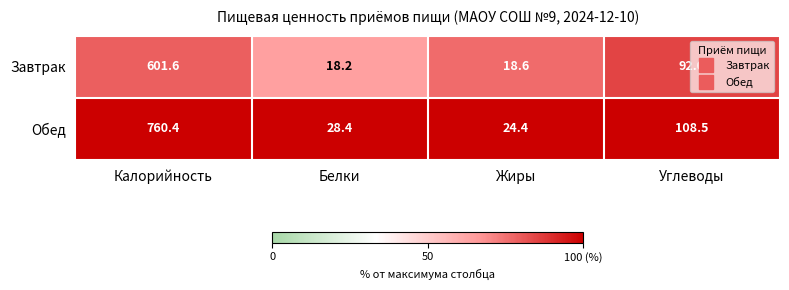

List the series in order of their peak value, highest first.

Обед, Завтрак